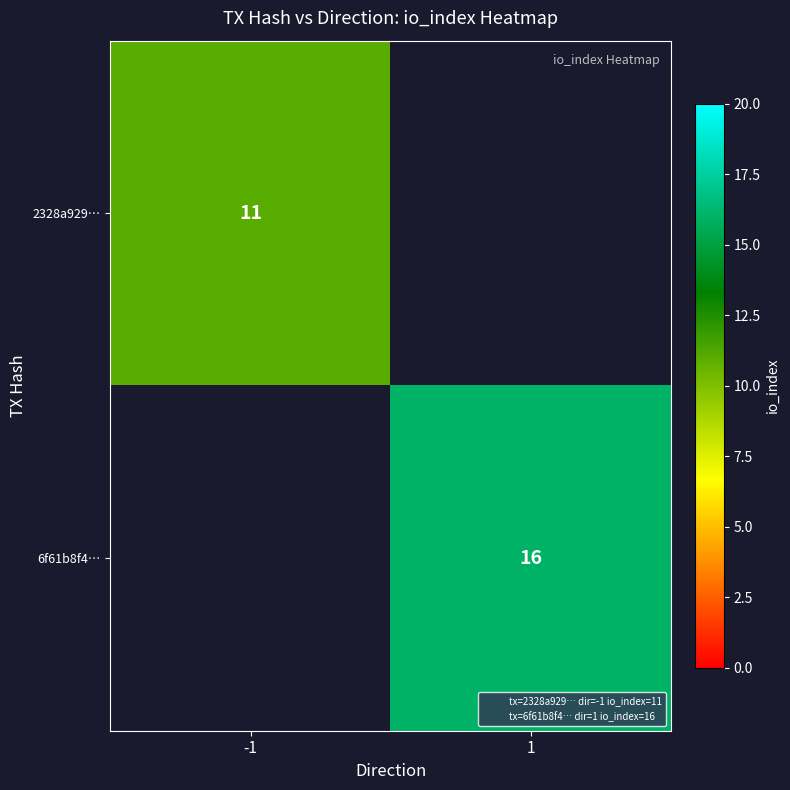

List the series in order of their peak value, lowest first.

2328a929…, 6f61b8f4…